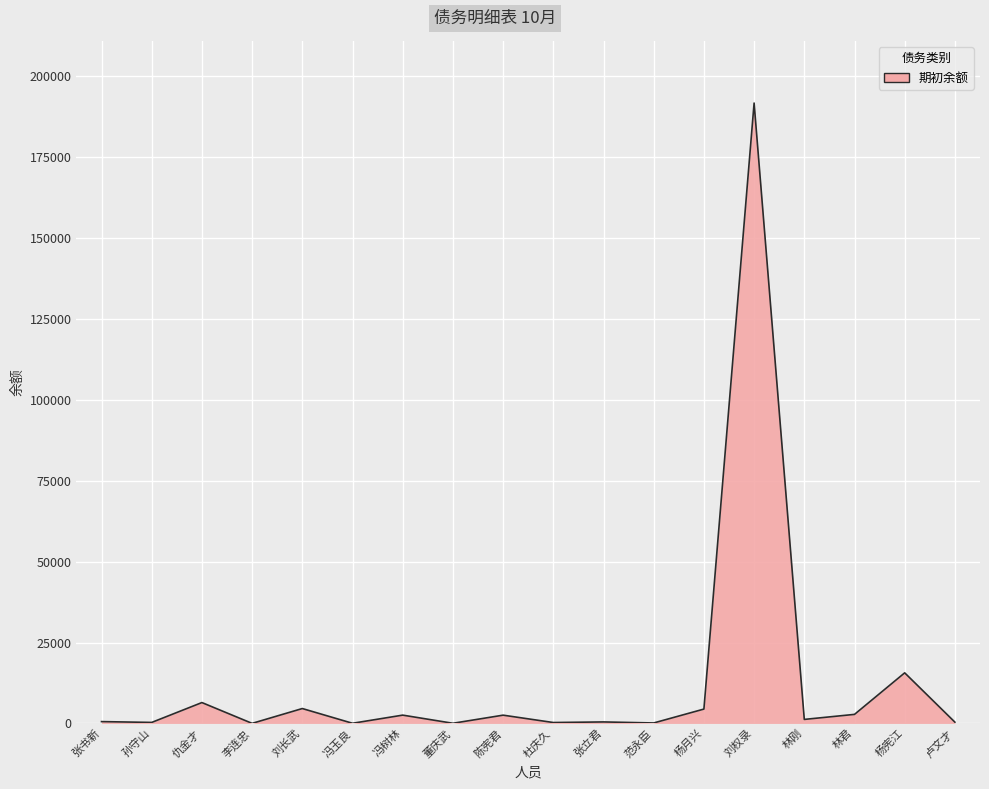

The value at 杨宪江 is 15635.7. True or false?

True